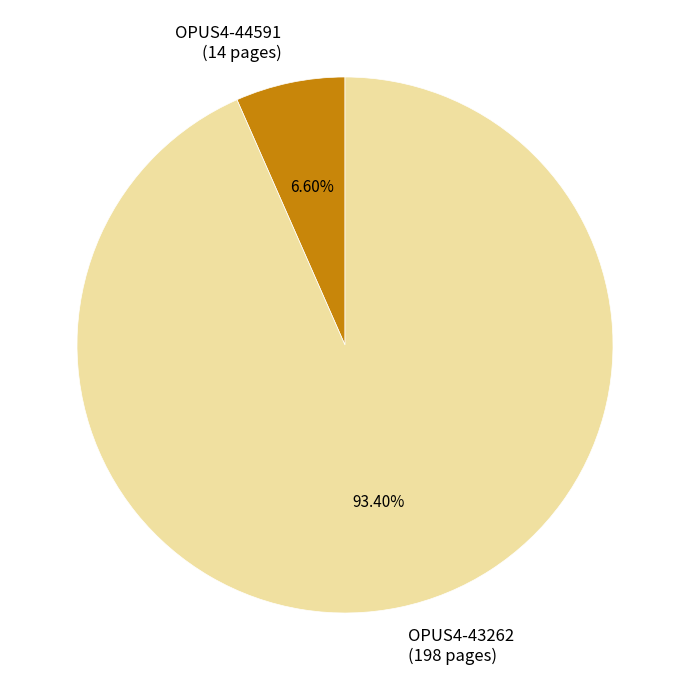

Which category has the smallest portion of the pie?

OPUS4-44591